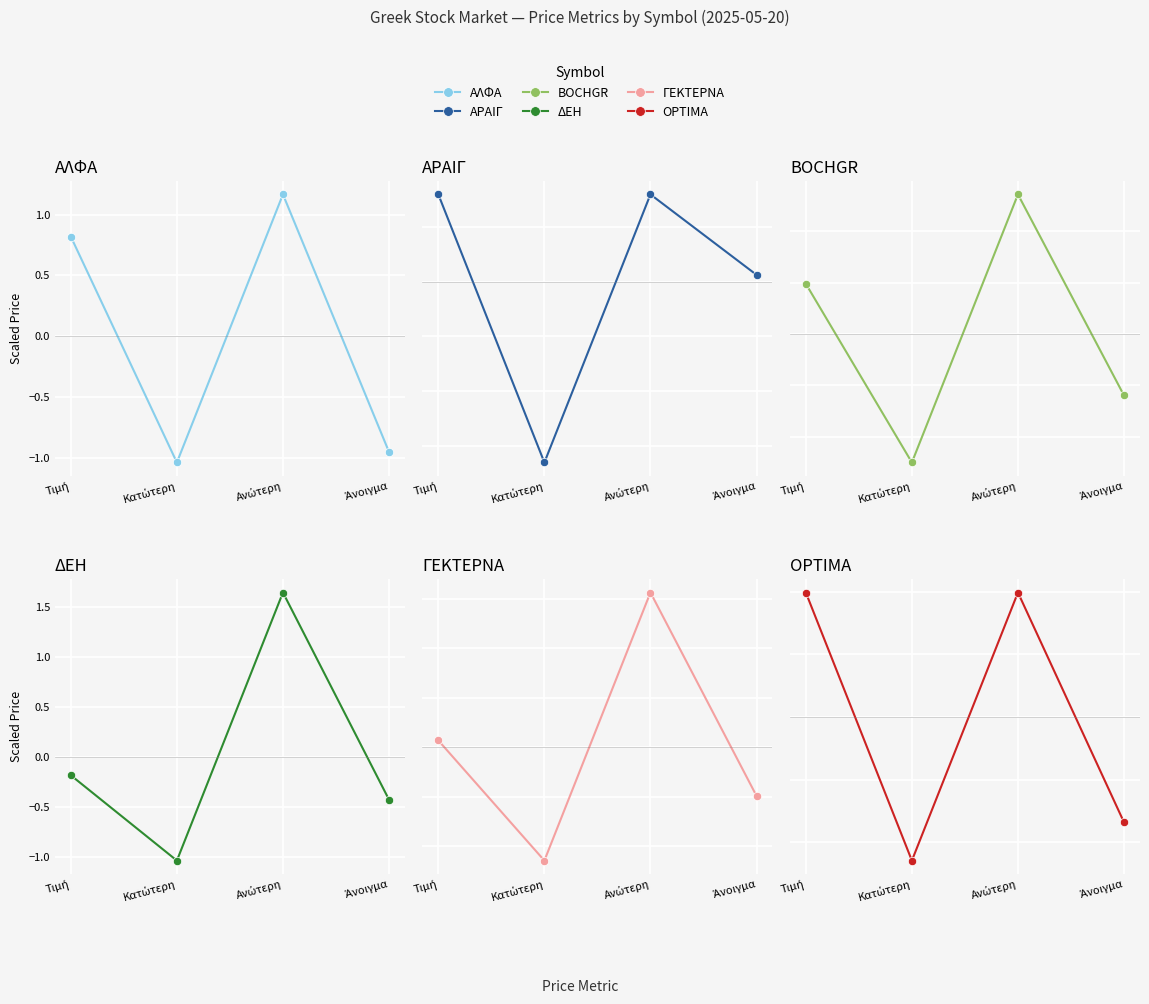

At which label is OPTIMA closest to 0?

Άνοιγμα